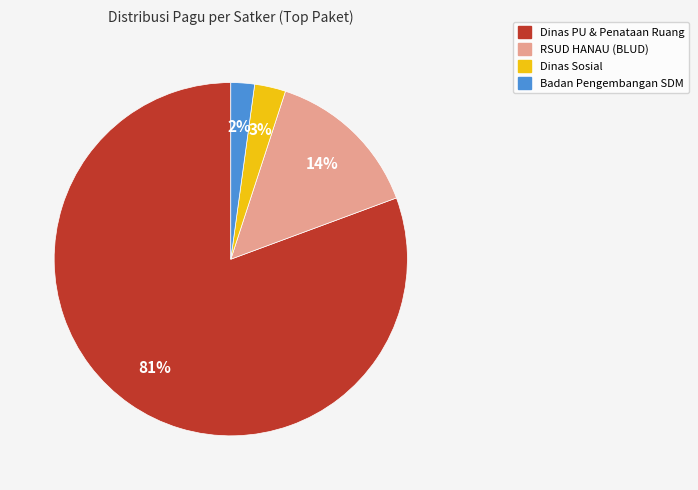

Is there any slice that represents more than half of the pie?

Yes